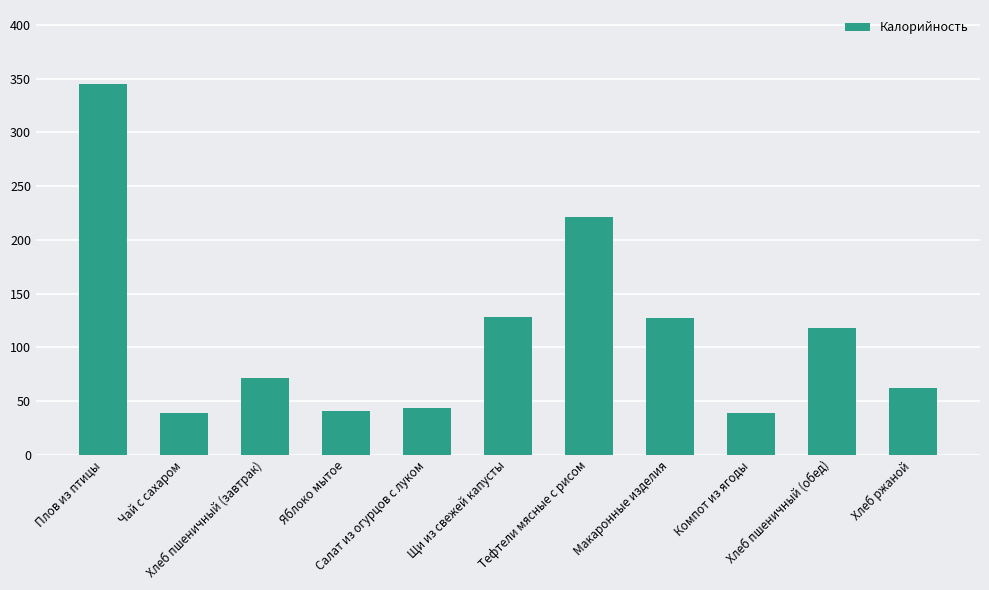

What is the average value?

112